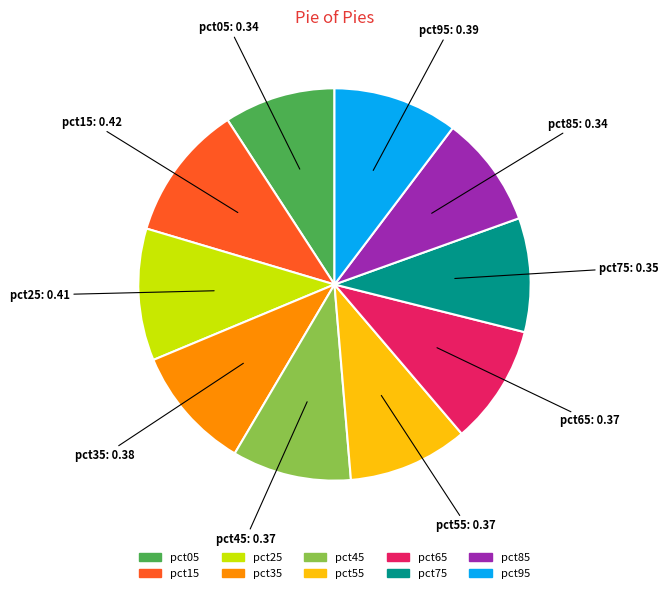

Does pct25 account for over 50% of the chart?

No